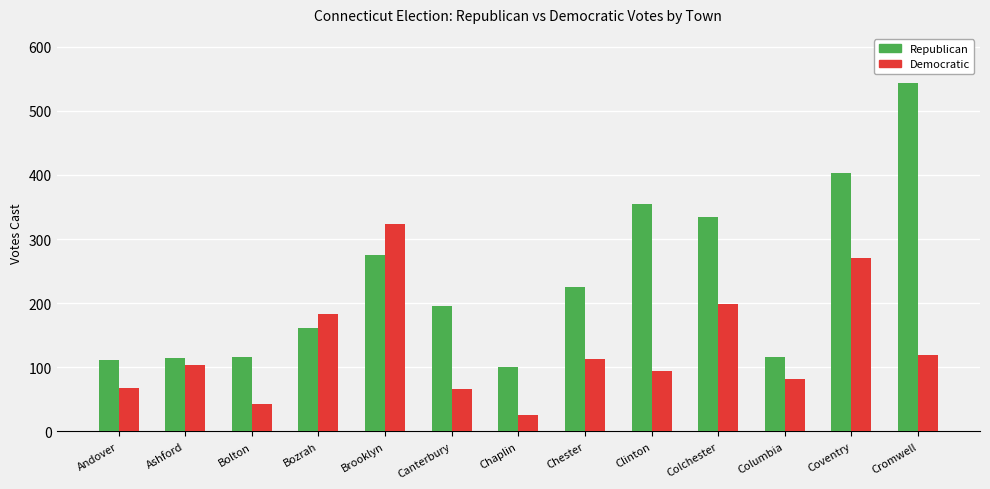

What is the sum of the Democratic values at Chaplin and Ashford?

128